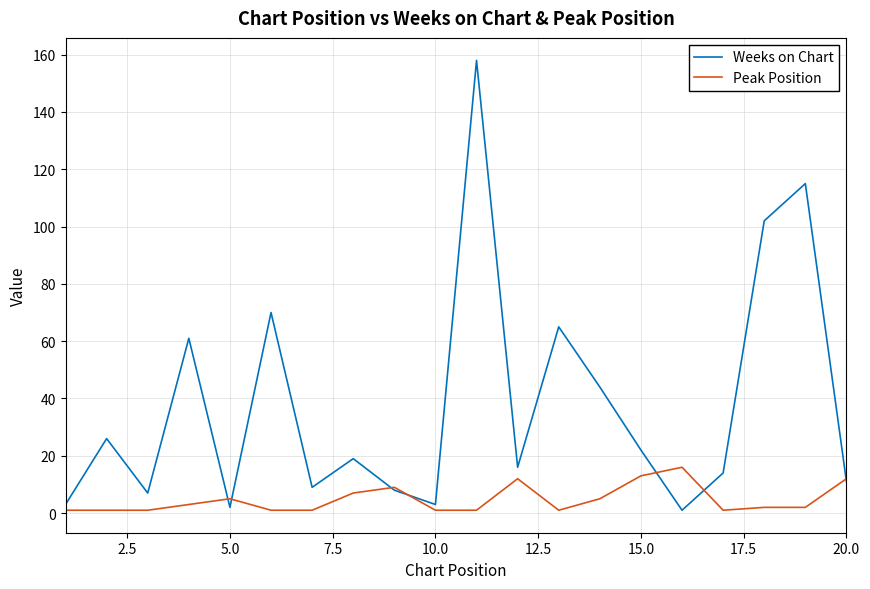

What is the greatest value displayed?

158